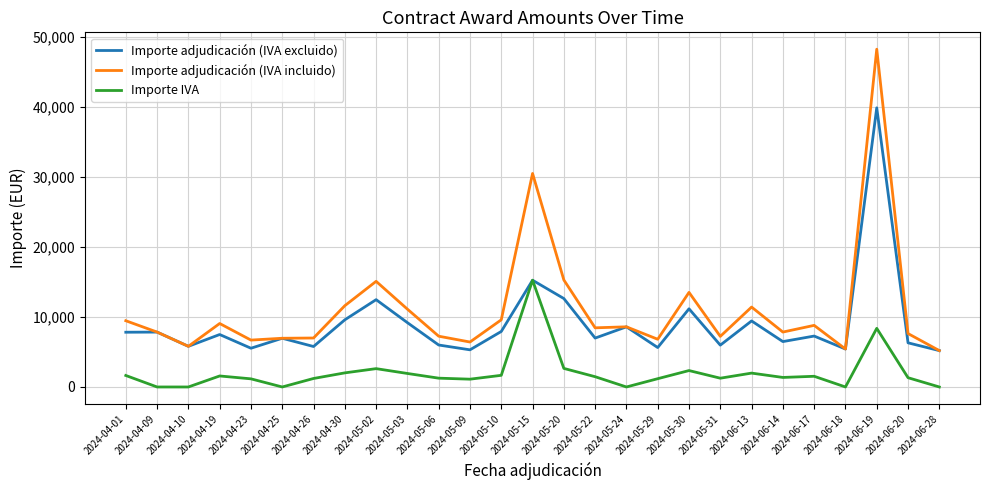

Does the chart have visible grid lines?

Yes